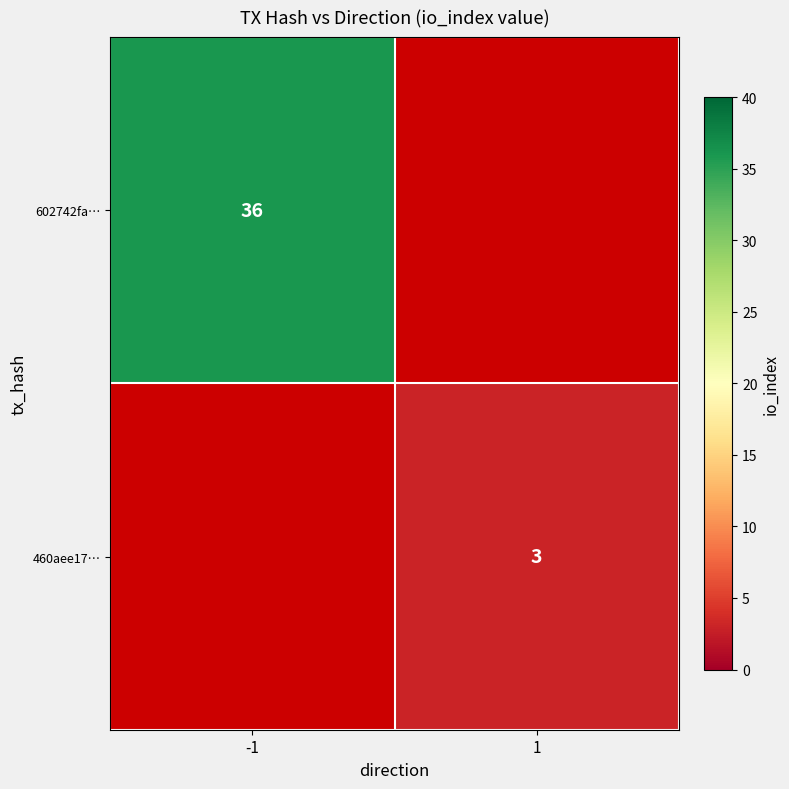

Which label corresponds to the largest value in the chart?

-1